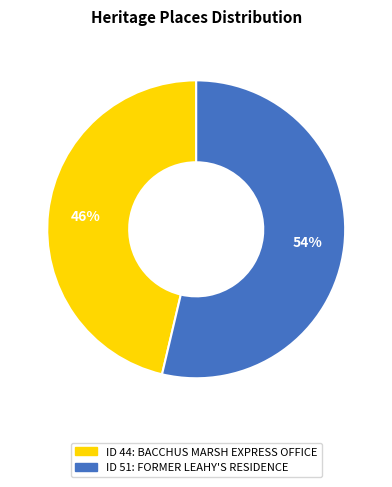

Is there a majority slice in this chart?

Yes